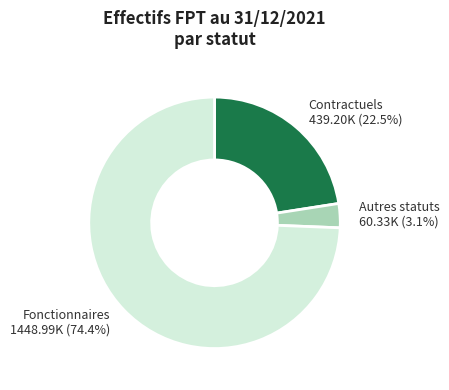

How many segments does this pie chart have?

3